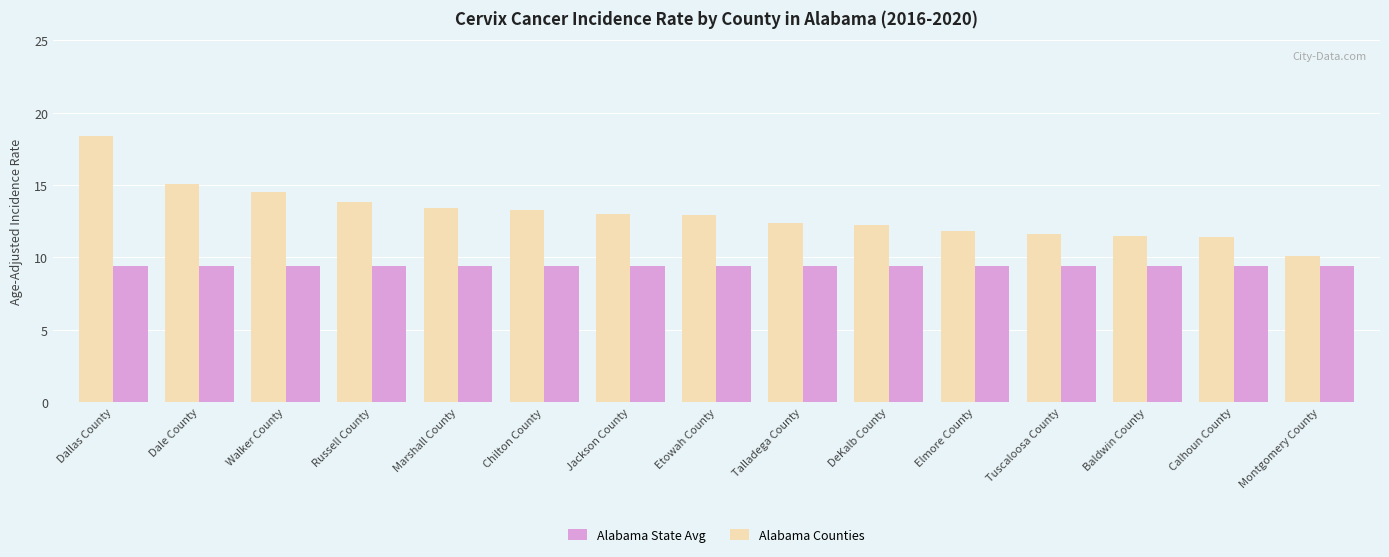

How many data points in Alabama Counties are less than 12?

5